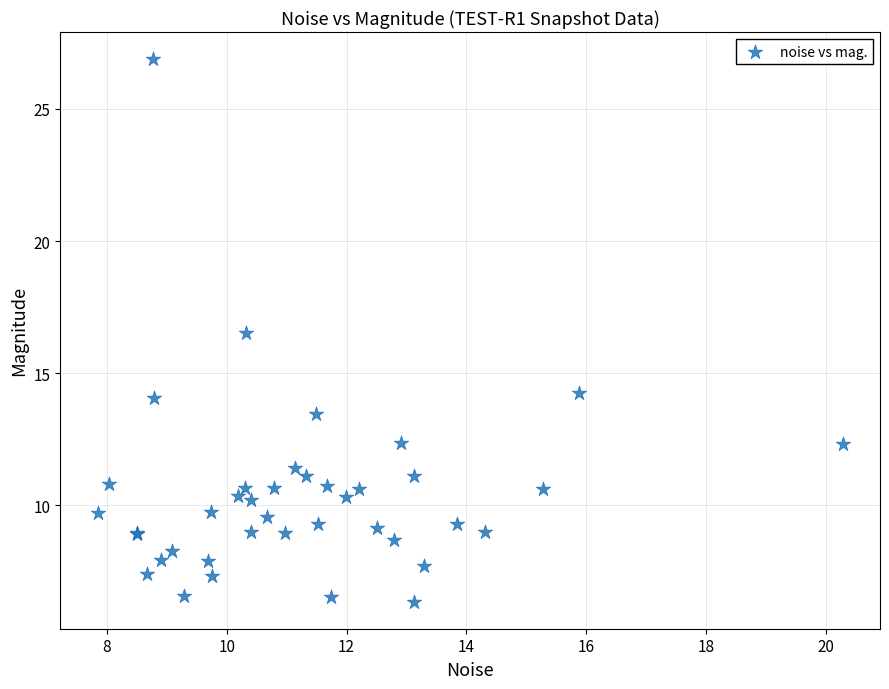

What Y value in the scatter plot is closest to 16?

16.5